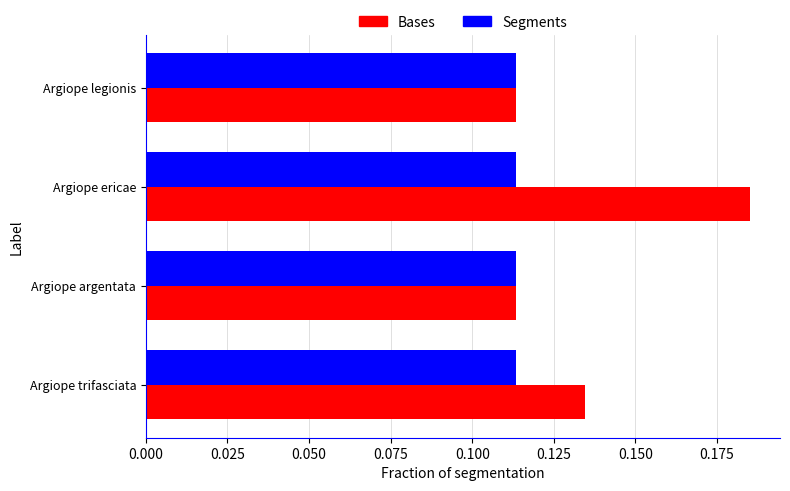

Which series has the widest spread of values?

Bases